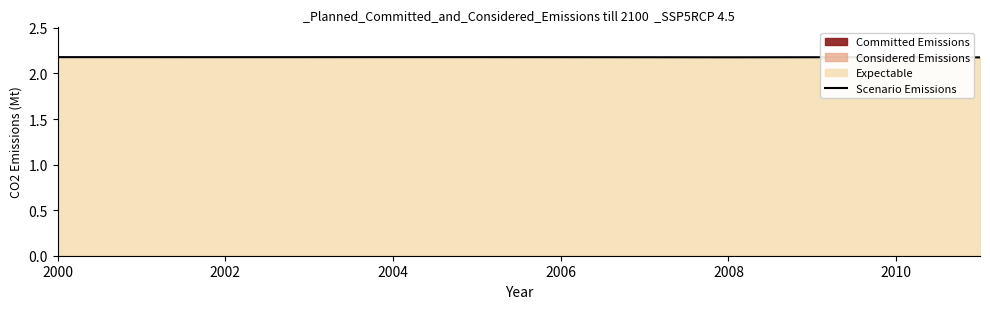

Reading left to right, extract all data points from this chart.

2.2	2.2	2.2	2.2	2.2	2.2	2.2	2.2	2.2	2.2	2.2	2.2